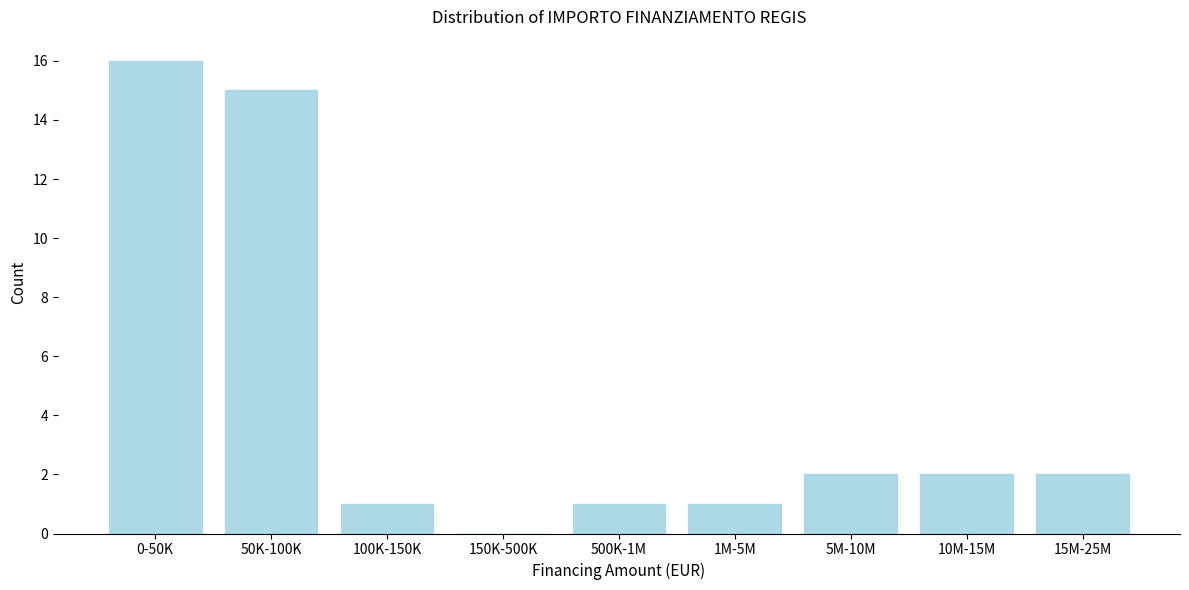

Reading left to right, extract all data points from this chart.

0-50K=16	50K-100K=15	100K-150K=1	150K-500K=0	500K-1M=1	1M-5M=1	5M-10M=2	10M-15M=2	15M-25M=2